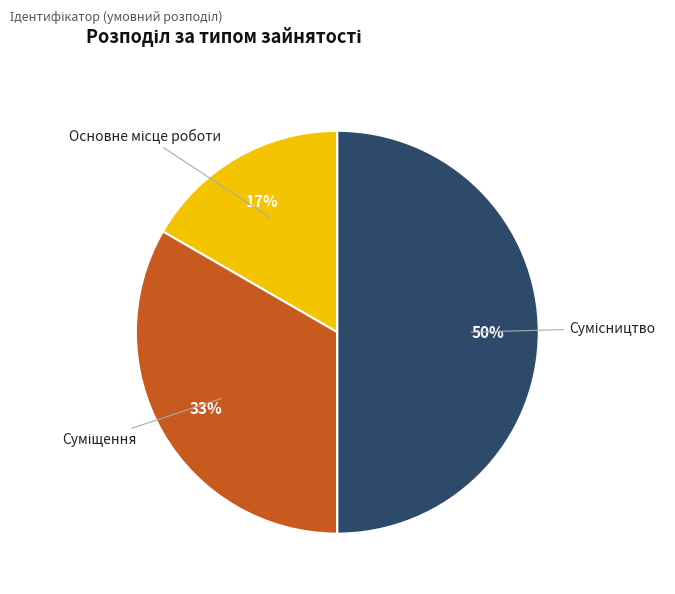

To the nearest percent, what is the difference between the largest and smallest slice percentages?

33%